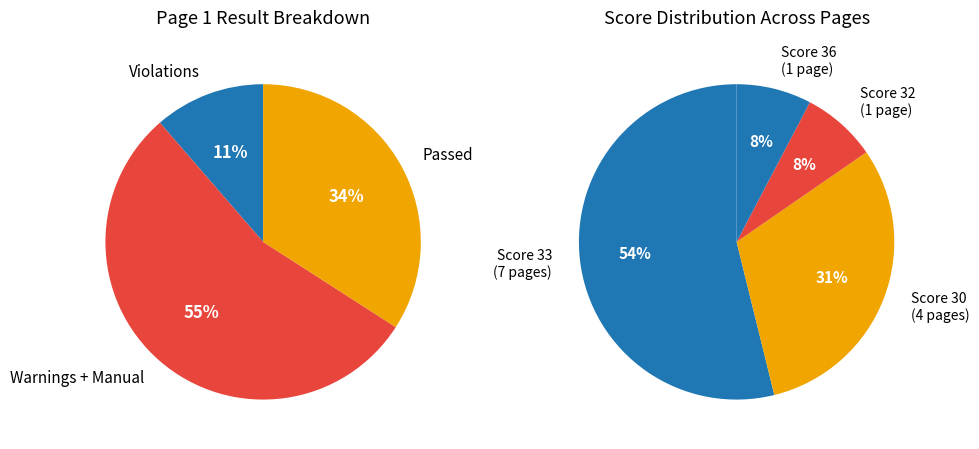

Is 4 the majority of the pie?

No